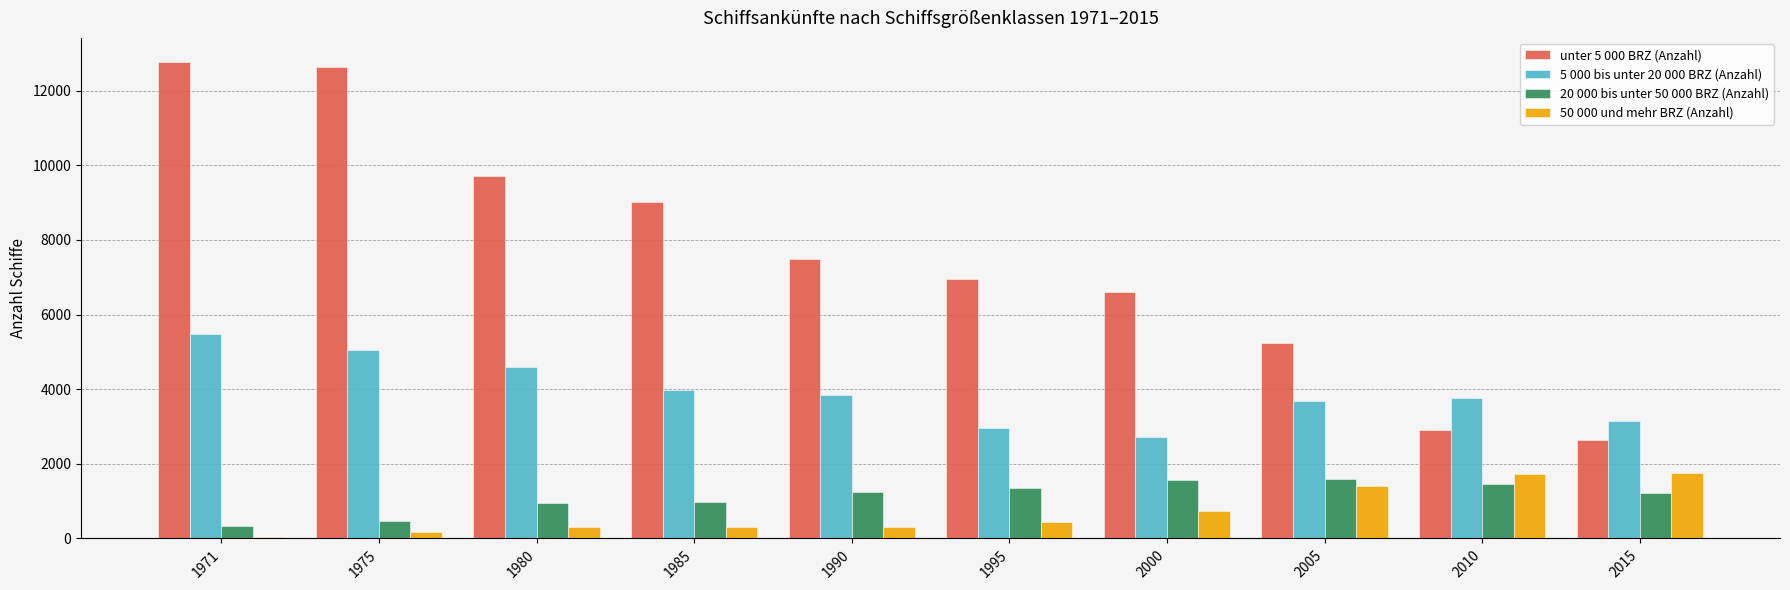

What is the greatest value displayed?

12773